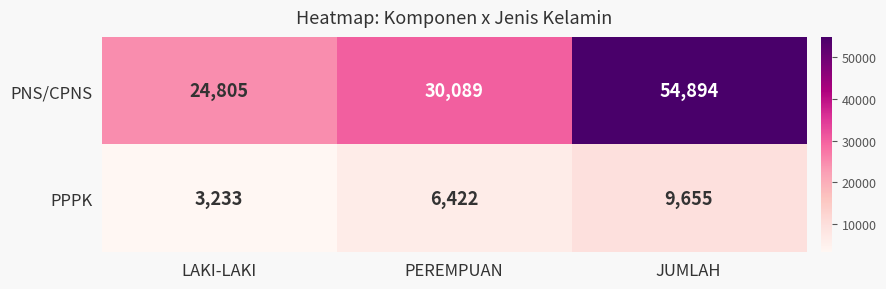

The value of PNS/CPNS at PEREMPUAN is 30089. True or false?

True